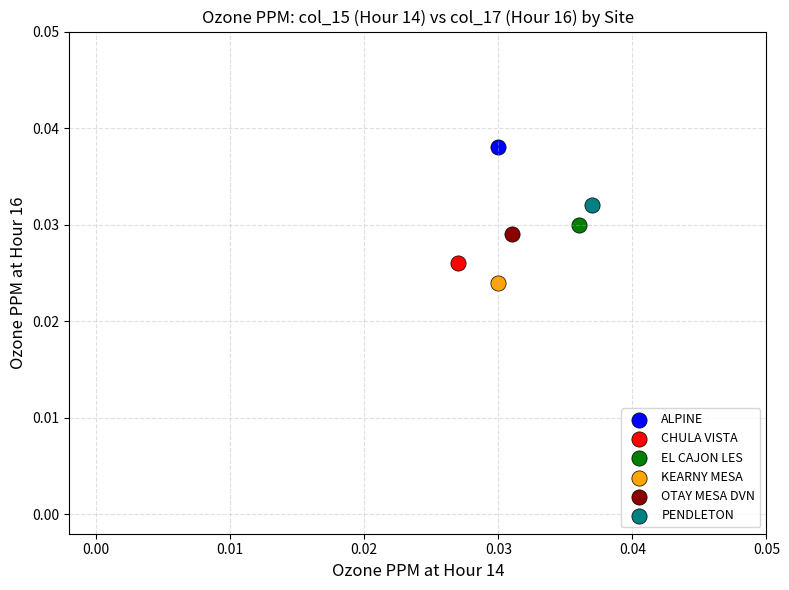

Which series reaches the minimum Y coordinate?

KEARNY MESA